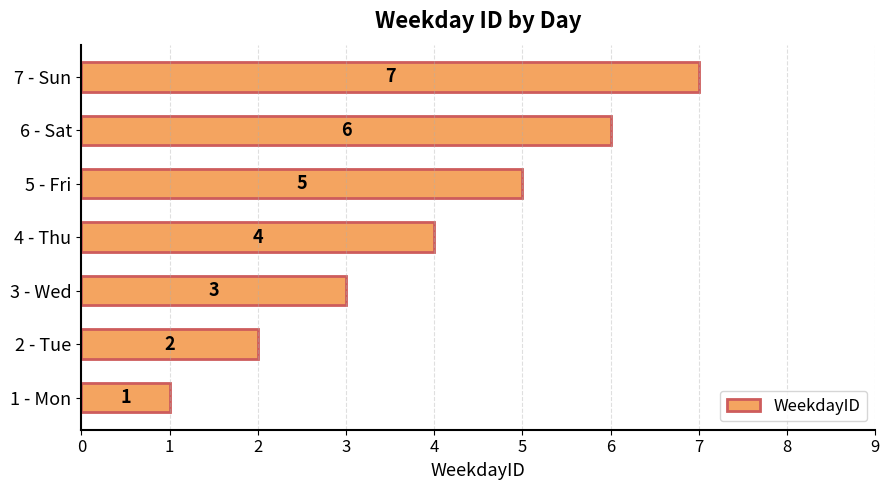

Which label corresponds to the smallest value in the chart?

1 - Mon